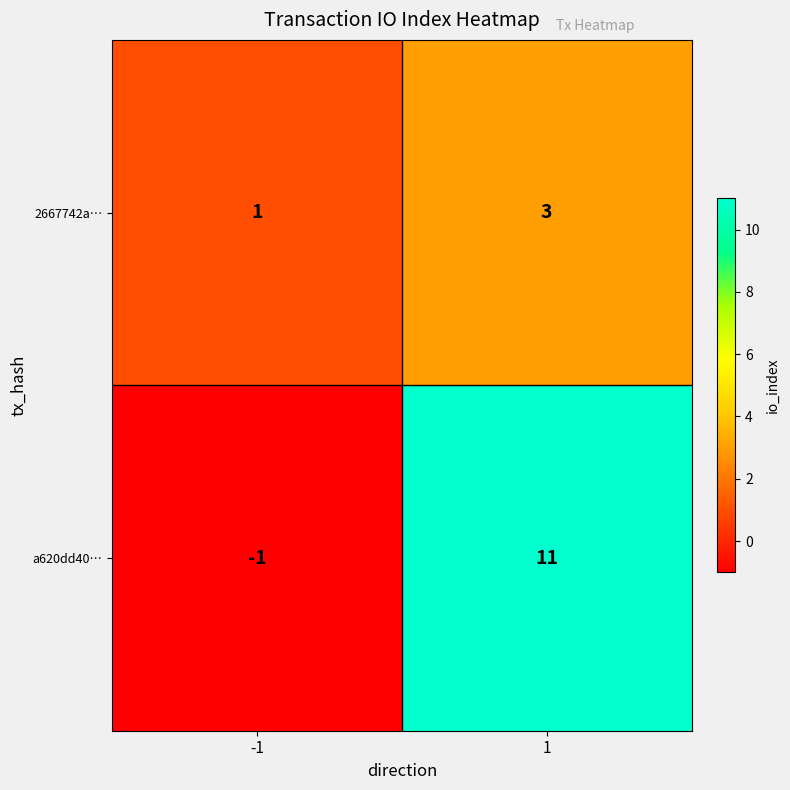

Is it true that 2667742a… equals 4 at 1?

False